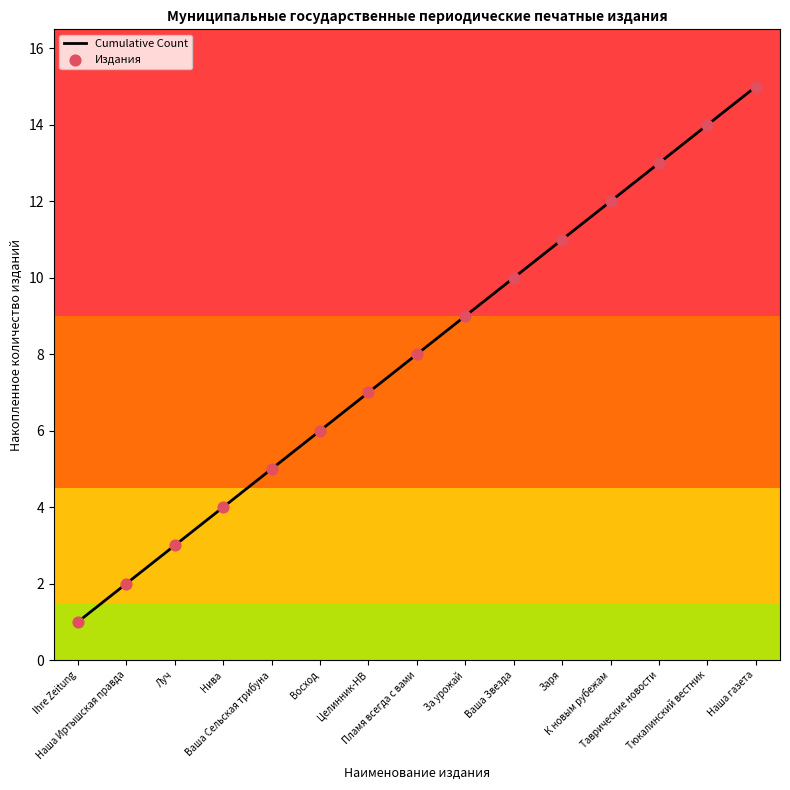

Approximately how many times larger is the value at Заря compared to Ваша Звезда?

1.1